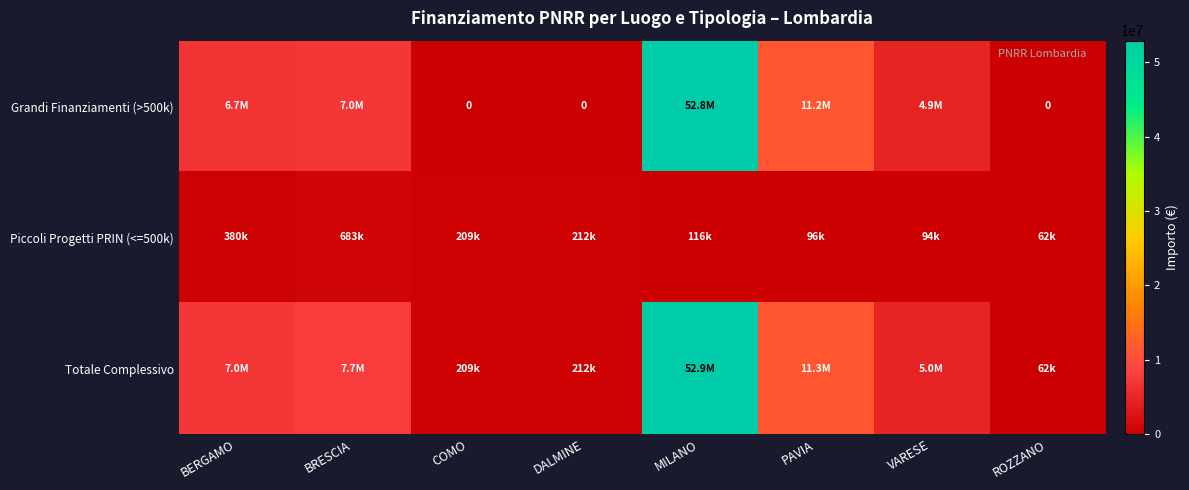

How many distinct data groups are displayed?

3